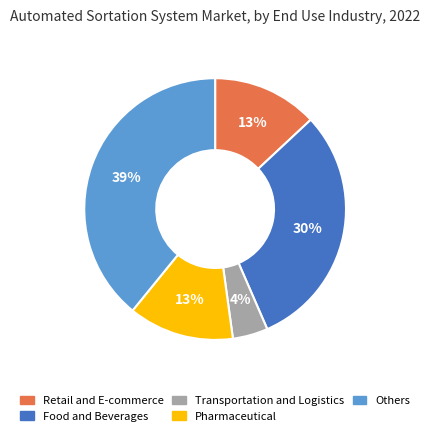

Does any single category account for the majority?

No